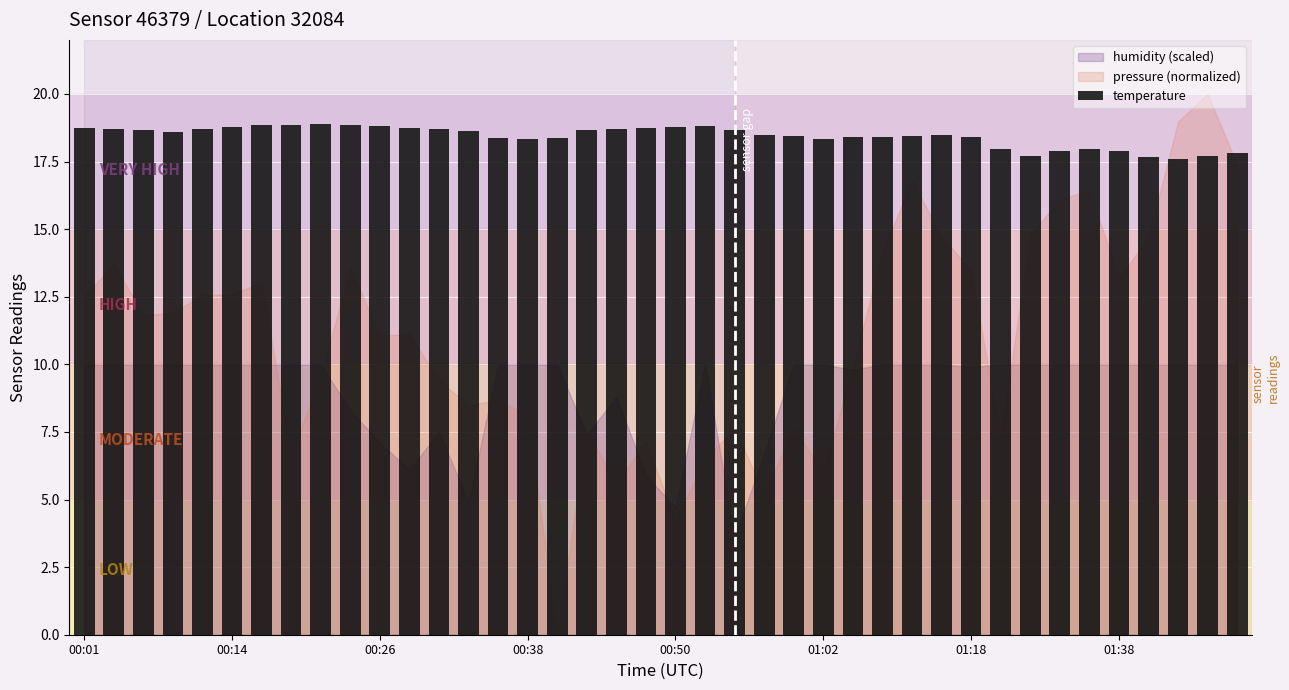

What is the value of the 4th bar from the left?

18.6